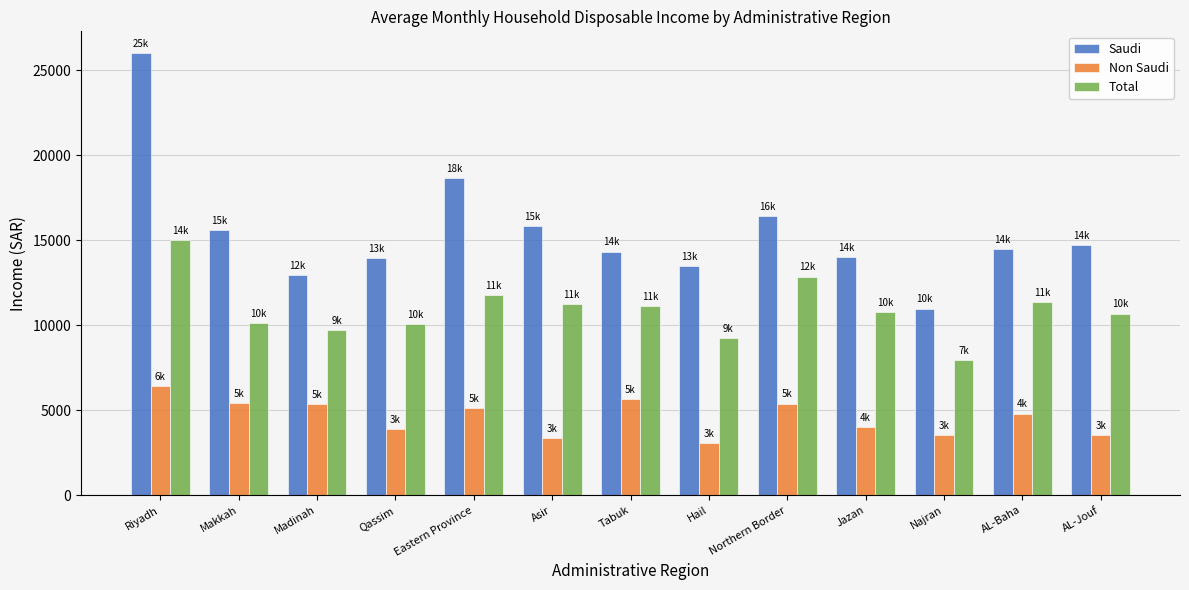

Is the value of Saudi at Najran greater than the value of Total at Qassim?

Yes